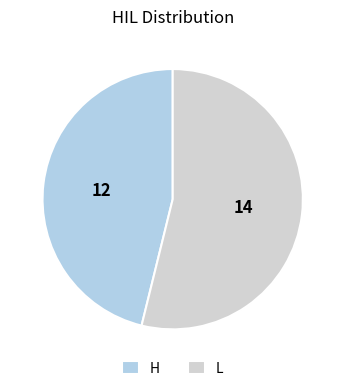

Combined, do H and L account for over 50%?

Yes